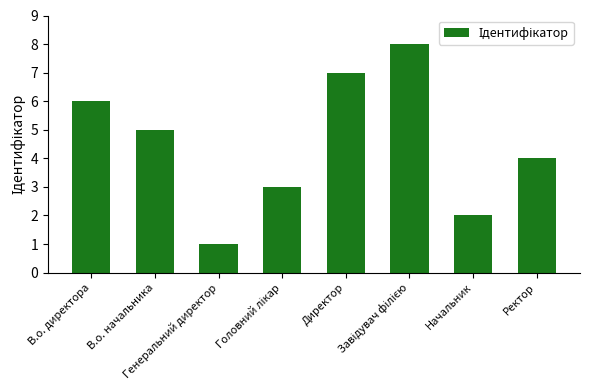

What is the greatest value displayed?

8